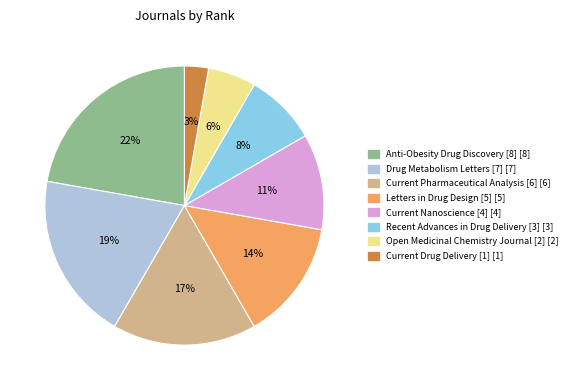

Is it true that Current Drug Delivery [1] is 15% of the pie?

False